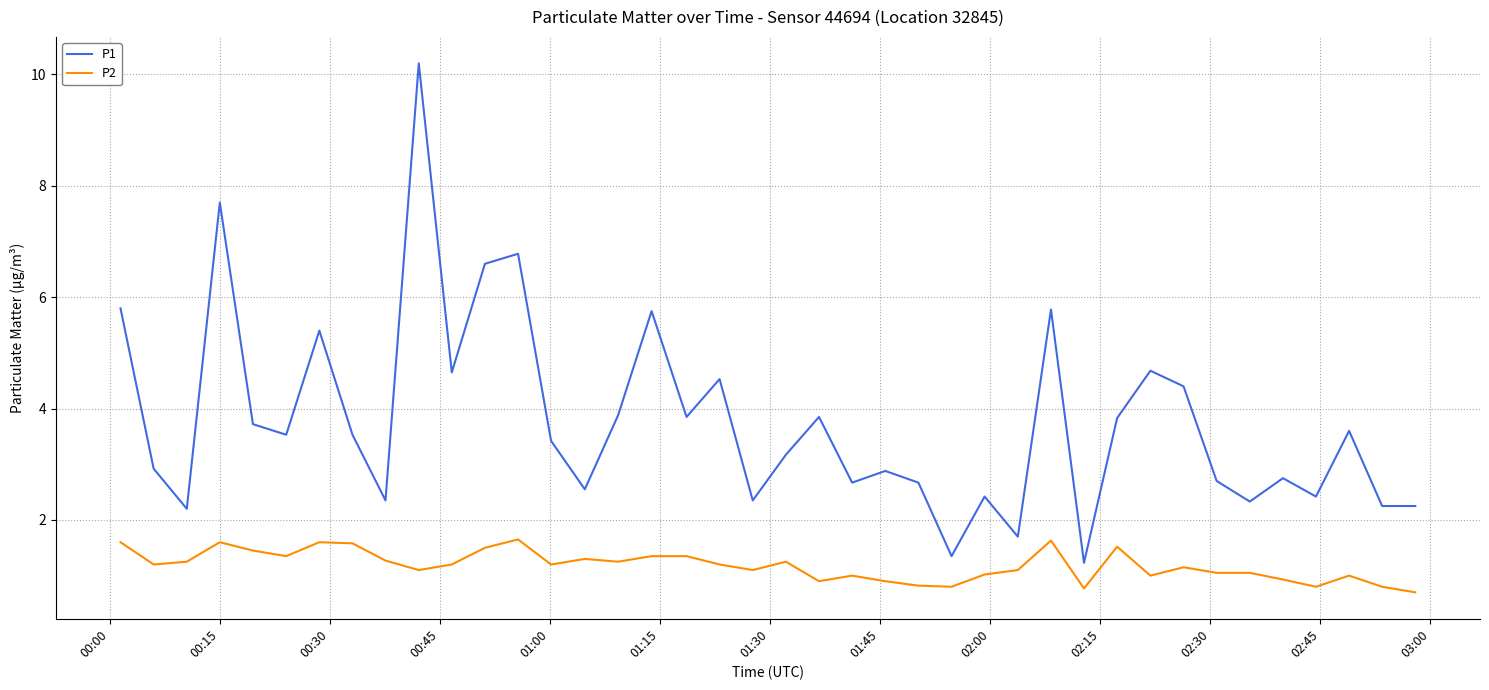

Which series has the widest spread of values?

P1